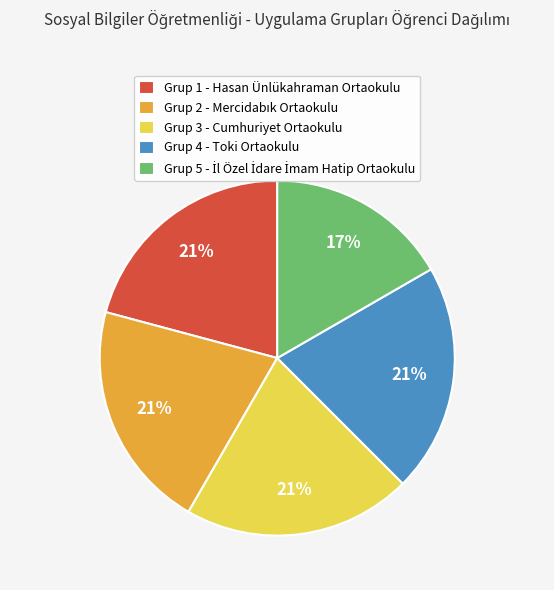

Is there a majority slice in this chart?

No